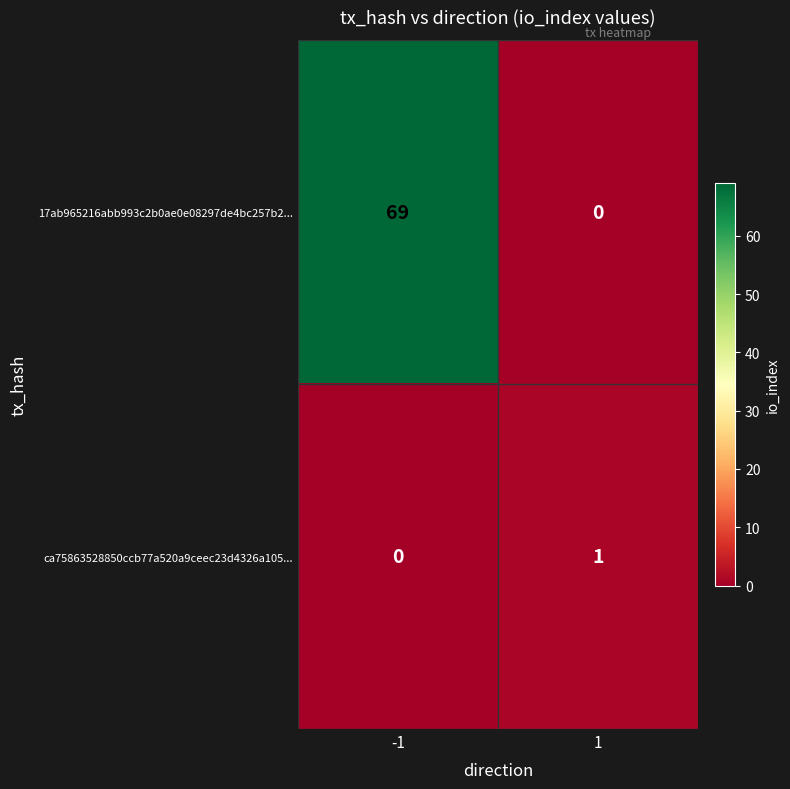

What is the maximum value shown in the chart?

69